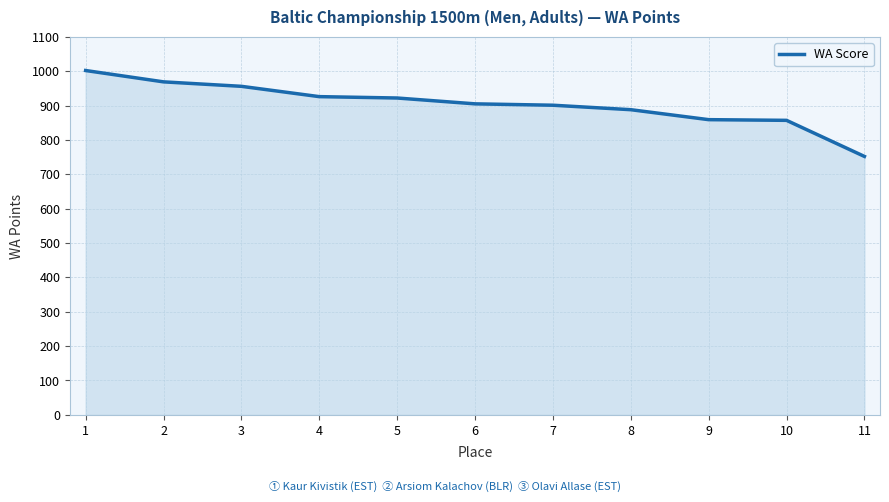

Where is the data nearest to the value 877?

8